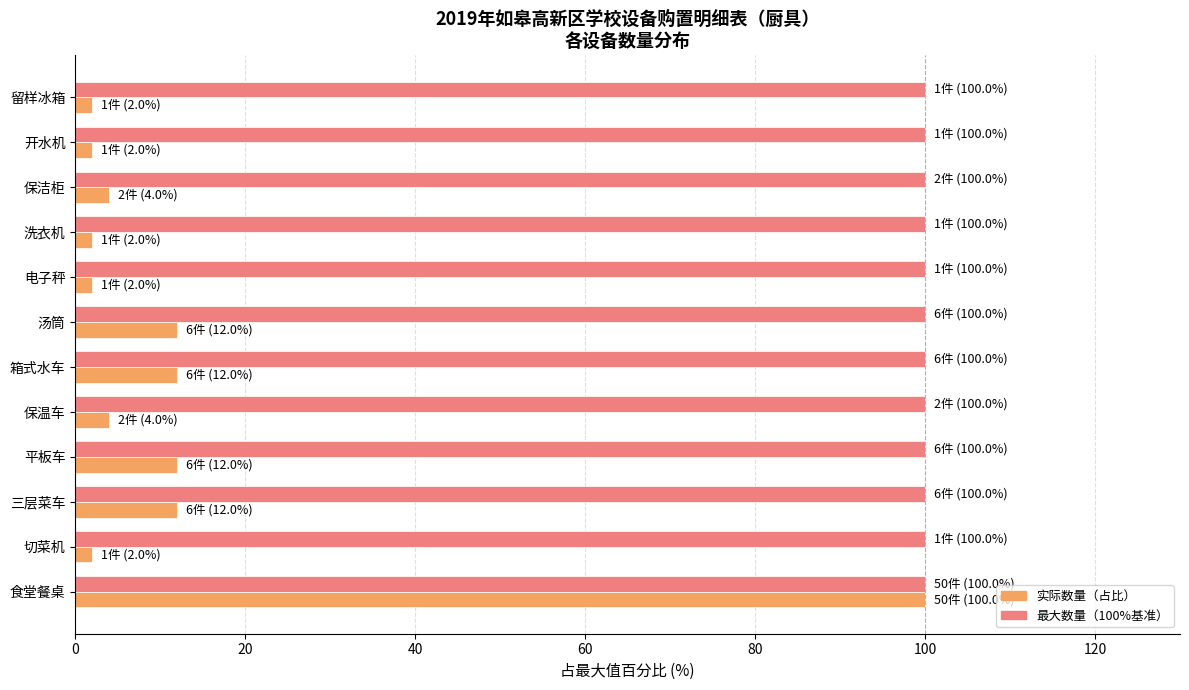

At which category is the sum across all series the highest?

食堂餐桌